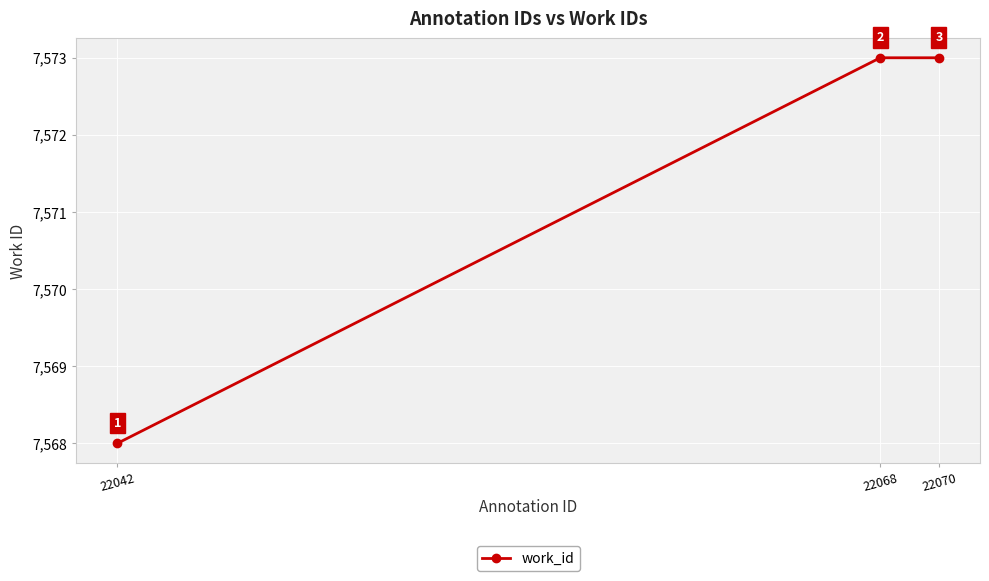

Which label corresponds to the smallest value in the chart?

22042